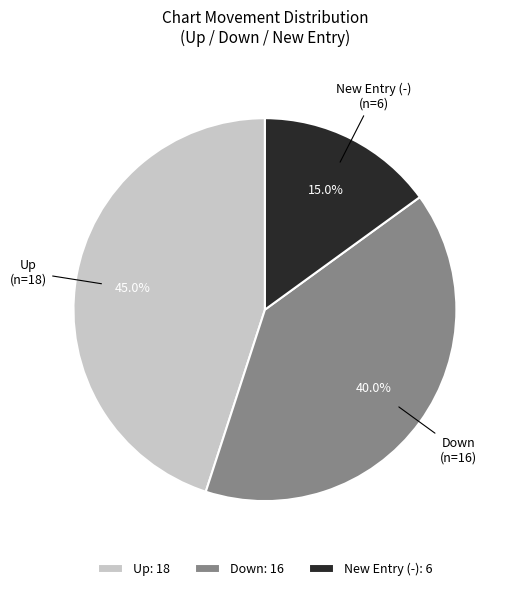

Does Down: 16 represent more than half of the total?

No